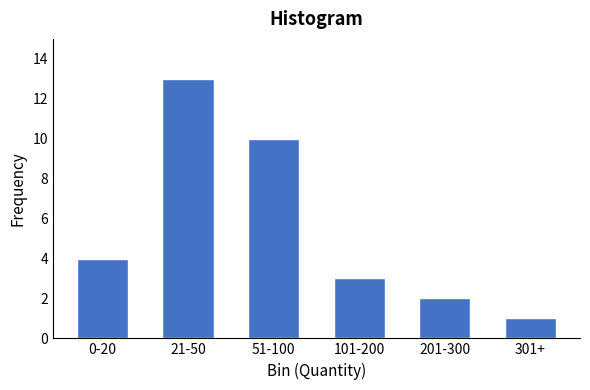

Reading left to right, transcribe all the data shown in this chart.

4	13	10	3	2	1